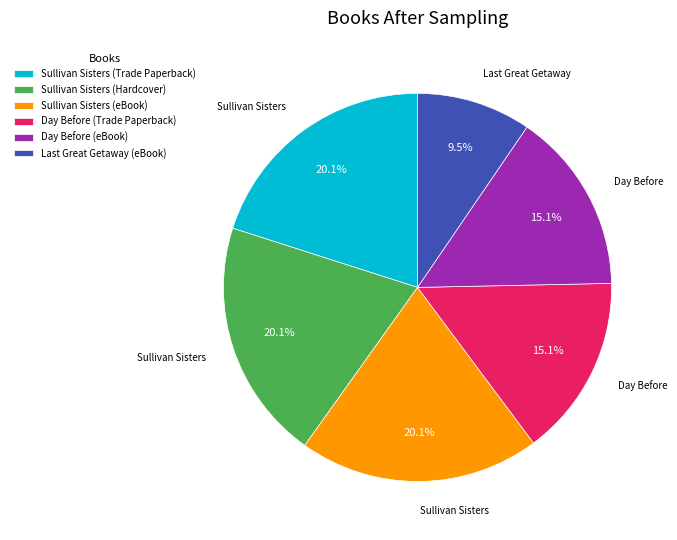

Count the number of slices in the pie.

6